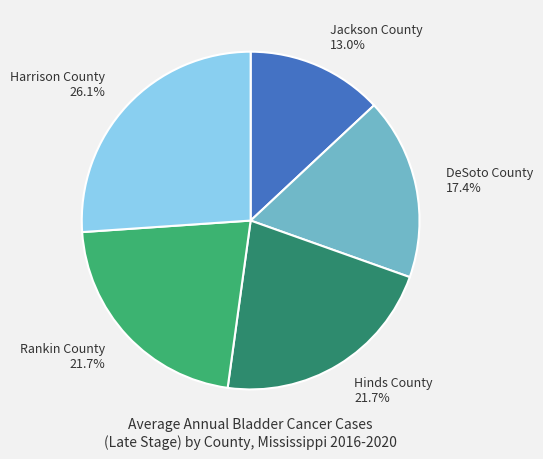

Which category has the smallest portion of the pie?

Jackson County